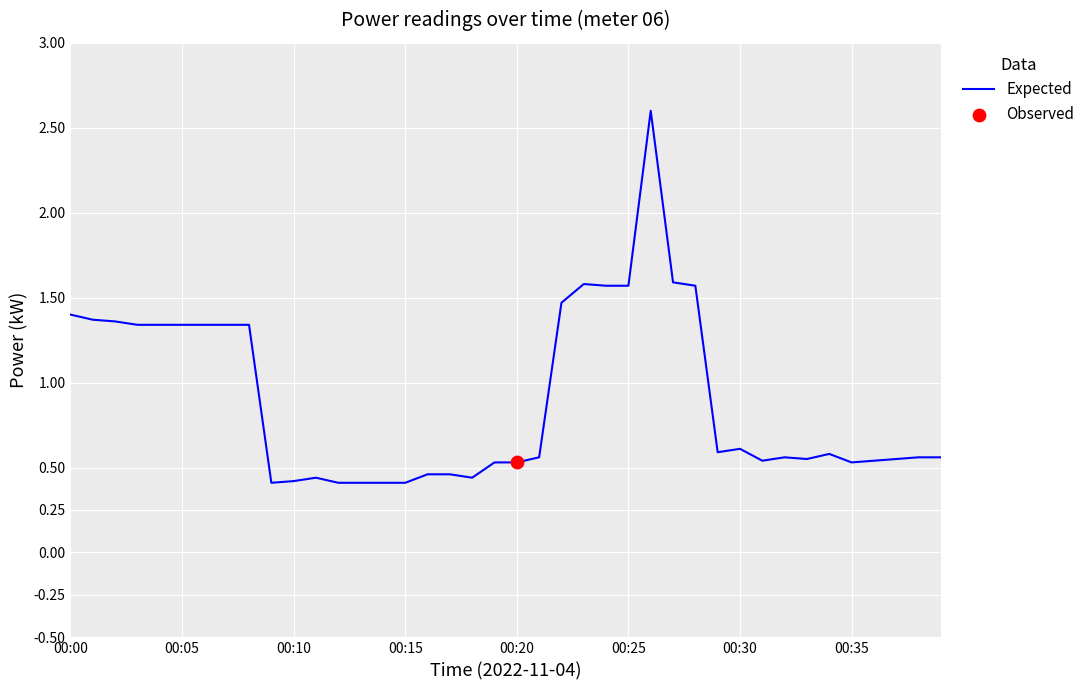

What is the difference between the maximum and minimum values?

2.2